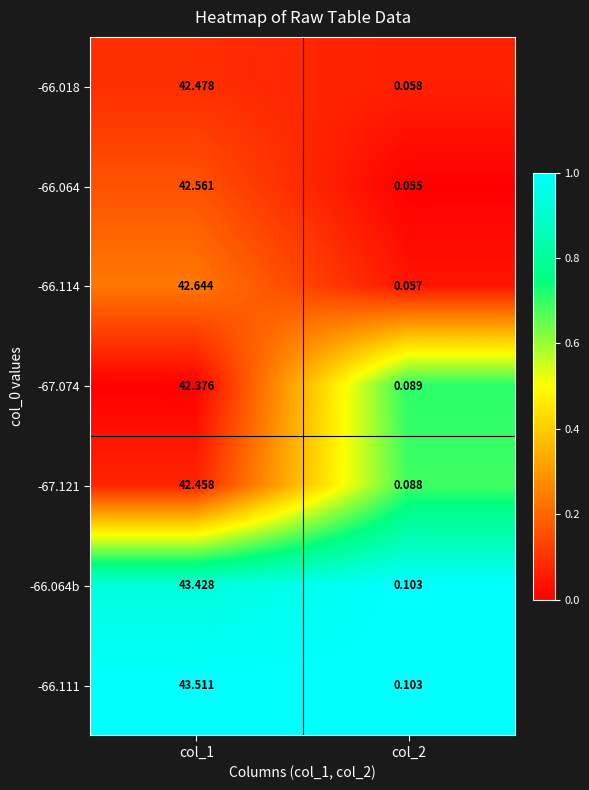

Is the value of -67.121 at col_1 greater than the value of -66.064b at col_1?

No